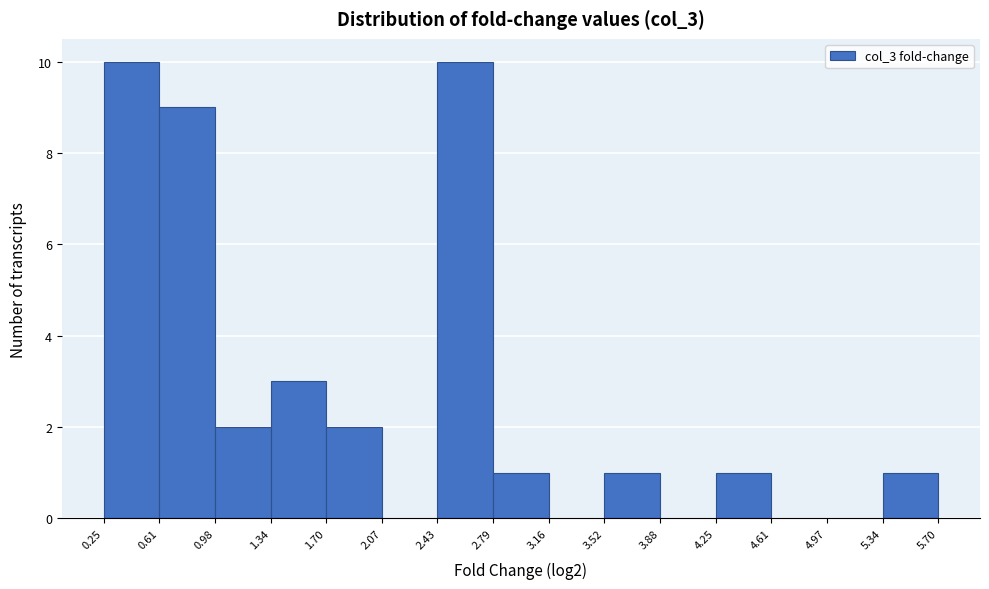

Reading left to right, transcribe this chart: for each bar, give the range it covers on the x-axis and its height. The values are not printed on the chart, so give them approximately, as read against the axis.

0.25 to 0.61: 10
0.61 to 0.98: 9
0.98 to 1.34: 2
1.34 to 1.70: 3
1.70 to 2.07: 2
2.07 to 2.43: 0
2.43 to 2.79: 10
2.79 to 3.16: 1
3.16 to 3.52: 0
3.52 to 3.88: 1
3.88 to 4.25: 0
4.25 to 4.61: 1
4.61 to 4.97: 0
4.97 to 5.34: 0
5.34 to 5.70: 1